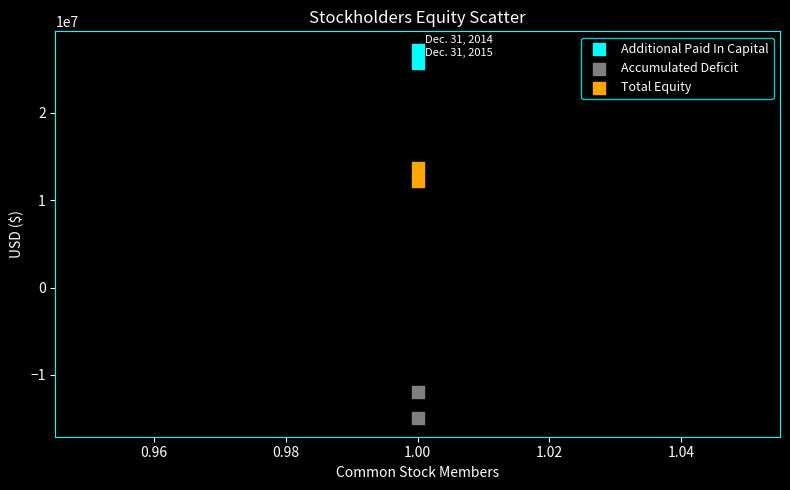

Which series contains the highest Y value?

Additional Paid In Capital